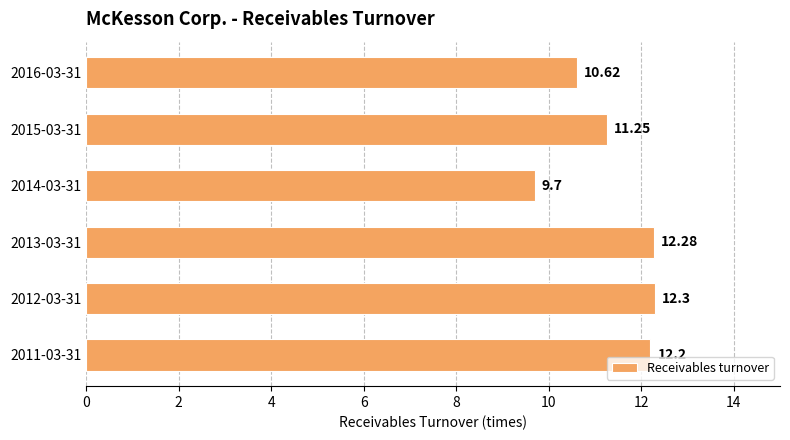

How many distinct data groups are displayed?

1